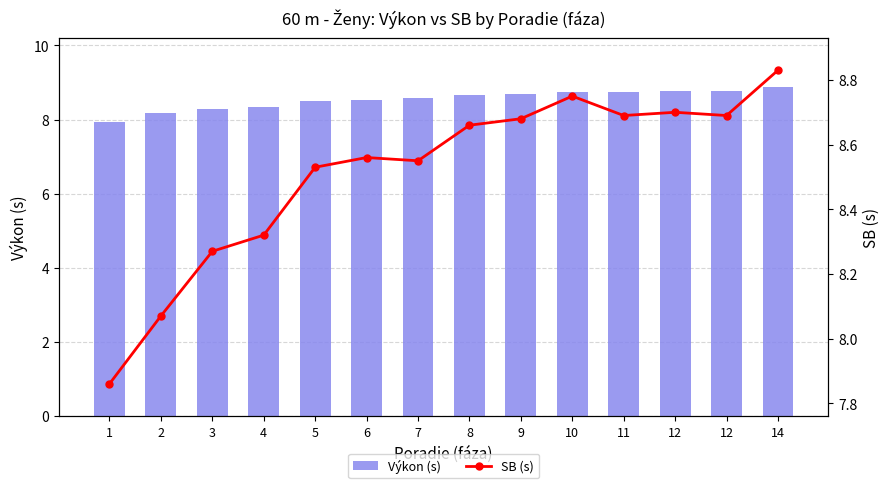

Reading left to right, extract all data points from this chart.

Výkon (s): 1=7.9	2=8.2	3=8.3	4=8.3	5=8.5	6=8.5	7=8.6	8=8.7	9=8.7	10=8.7	11=8.8	12=8.8	12=8.8	14=8.9
SB (s): 1=7.9	2=8.1	3=8.3	4=8.3	5=8.5	6=8.6	7=8.6	8=8.7	9=8.7	10=8.8	11=8.7	12=8.7	12=8.7	14=8.8